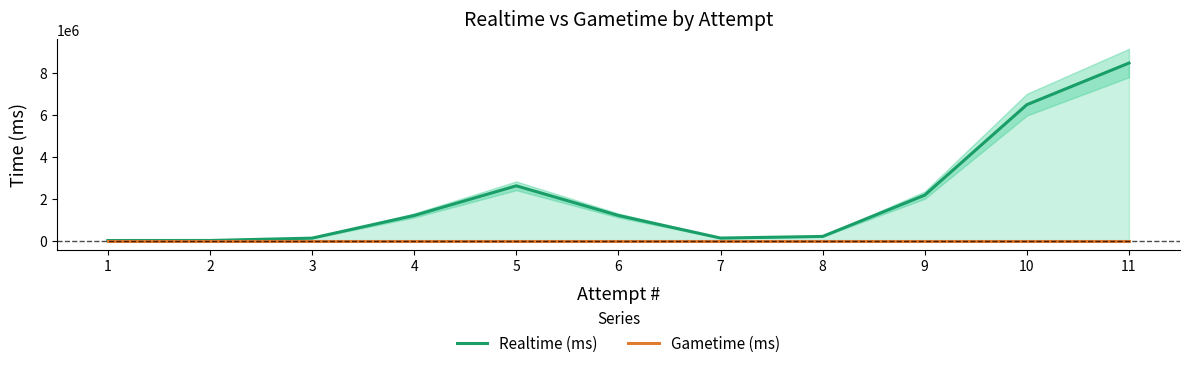

Does the chart display data point markers on the line(s)?

No